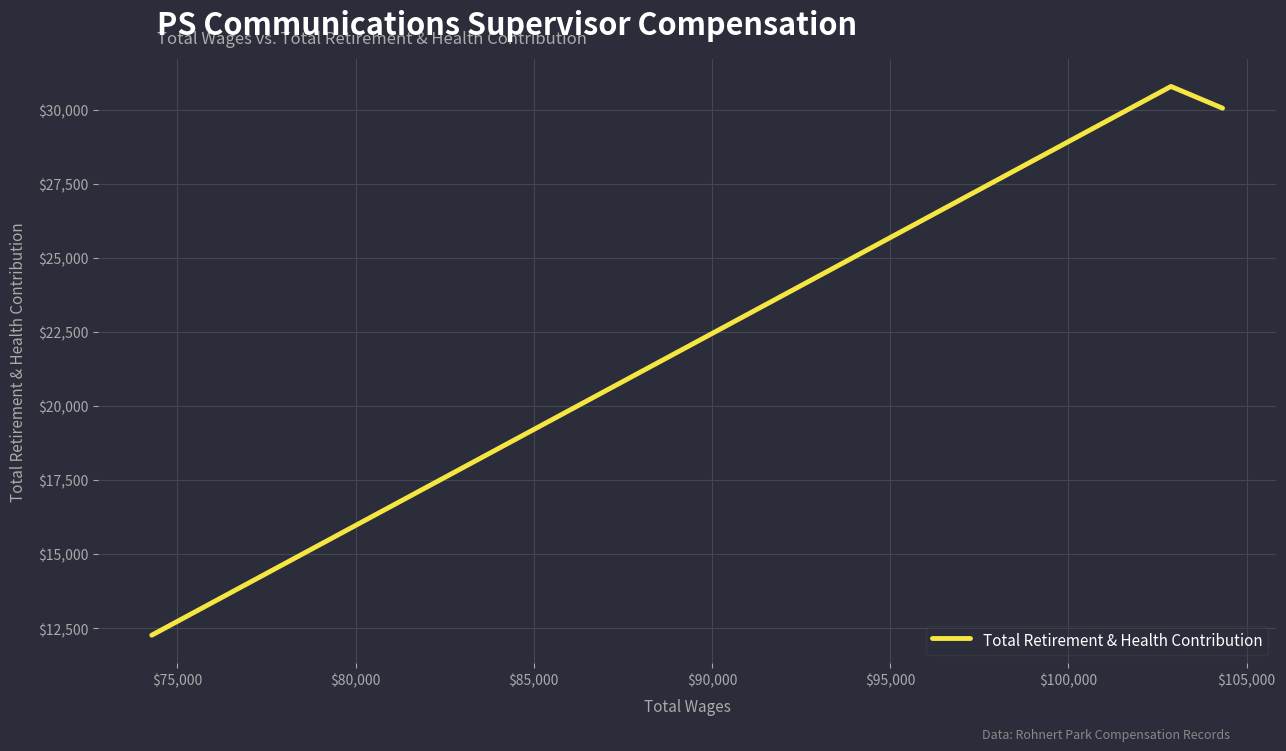

The value at $80,000 is 21936. True or false?

False